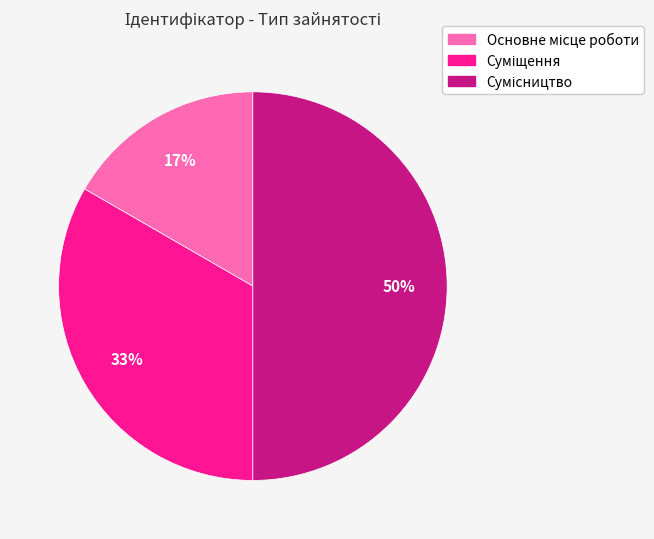

How many slices are in this pie chart?

3